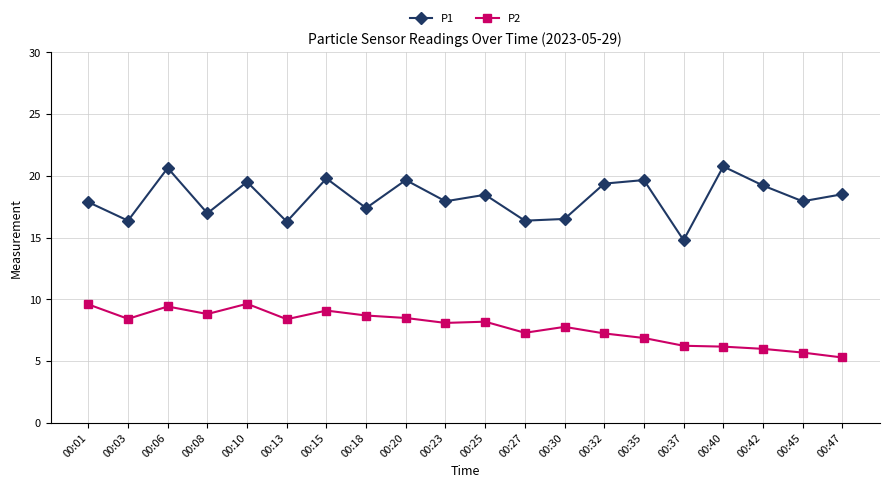

True or false: P2 and P1 cross at least once.

False